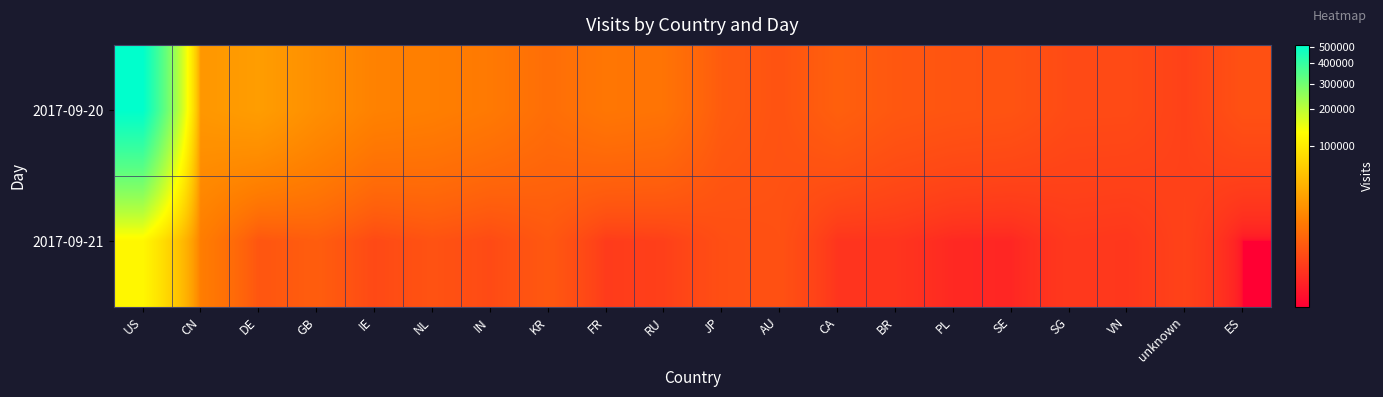

What is the spread (max minus min) of values at IN?

8926